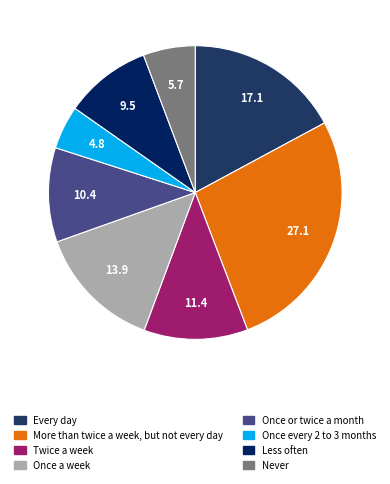

To the nearest percent, what is the combined percentage of More than twice a week, but not every day and Twice a week?

39%